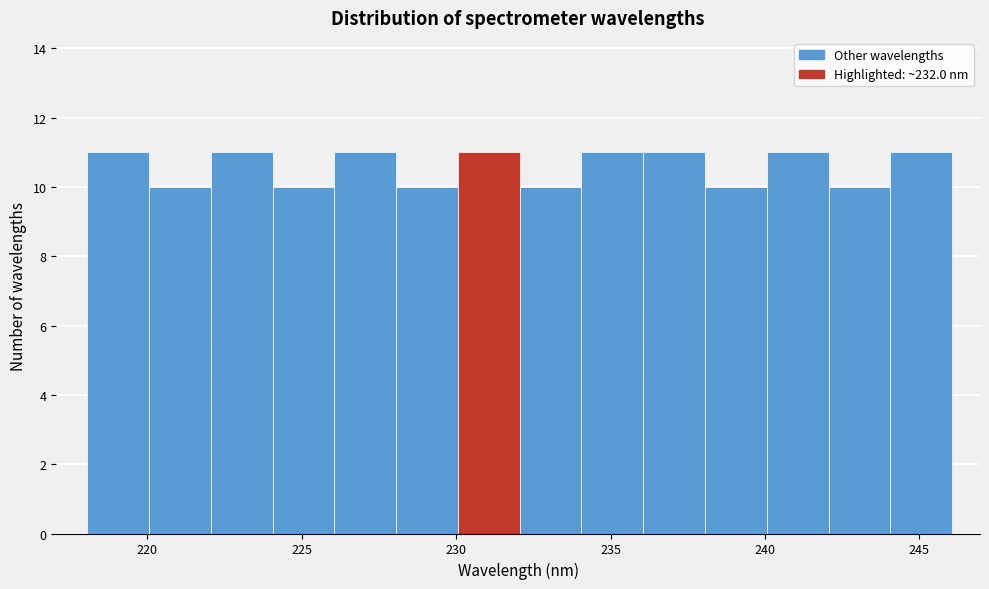

Reading left to right, list every bar in this chart as the range it spans on the x-axis followed by its height. Neither the bar edges nor the heights are printed on the chart, so give them approximately, as read against the axes.

218 to 220: 11
220 to 222: 10
222 to 224: 11
224 to 226: 10
226 to 228: 11
228 to 230: 10
230 to 232: 11
232 to 234: 10
234 to 236: 11
236 to 238: 11
238 to 240: 10
240 to 242: 11
242 to 244: 10
244 to 246: 11